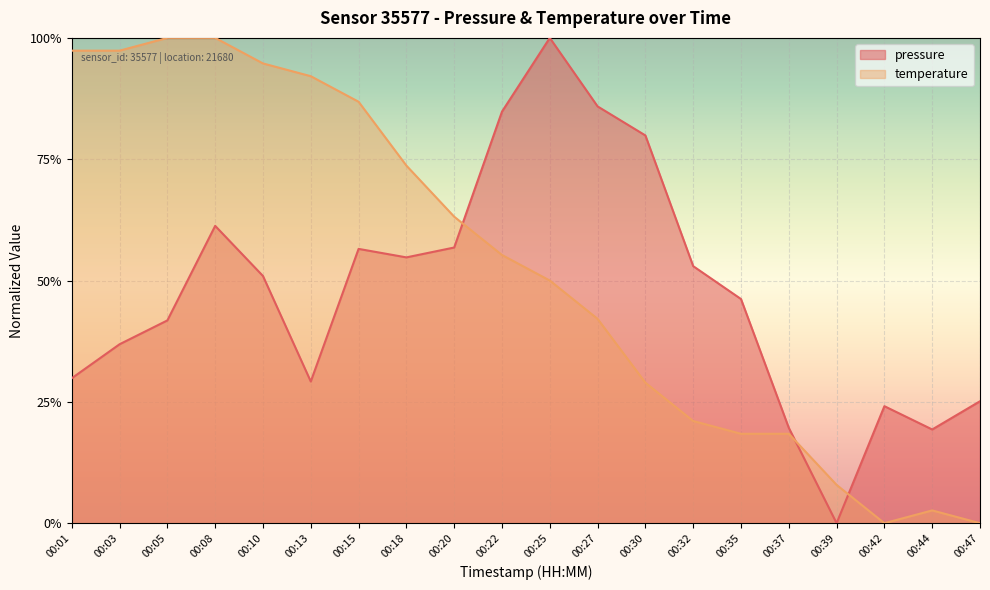

How many times do pressure and temperature cross each other?

3